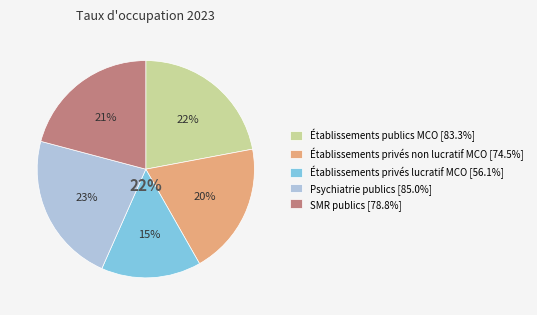

To the nearest percent, what is the combined percentage of SMR publics and Établissements privés à but non lucratif (MCO)?

41%